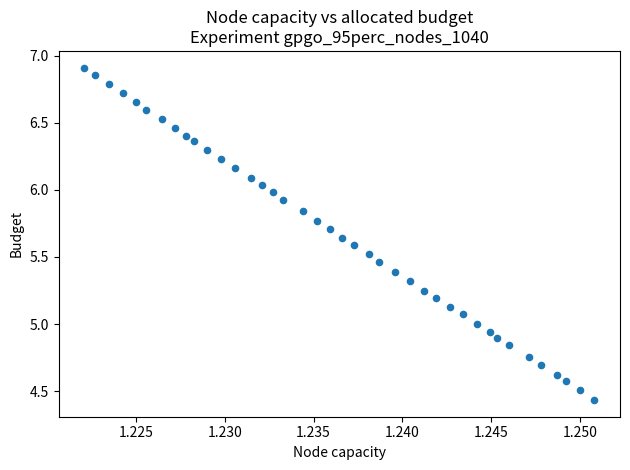

What is the range of Y values (max minus min)?

2.5